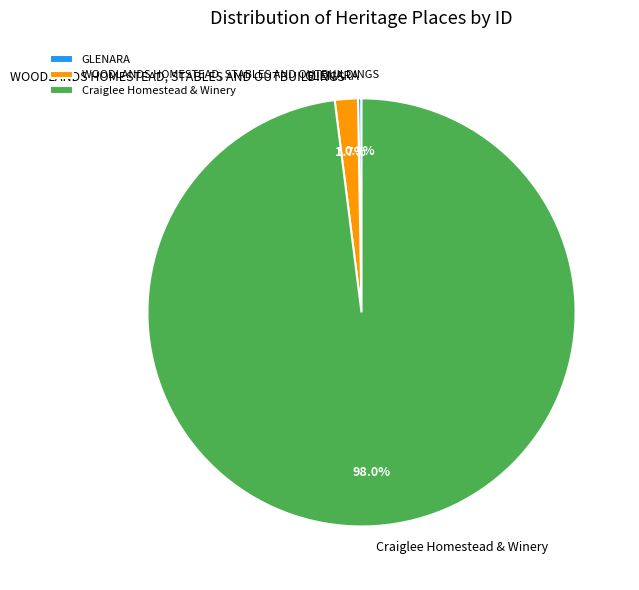

To the nearest percent, what percentage of the pie is Craiglee Homestead & Winery?

98%